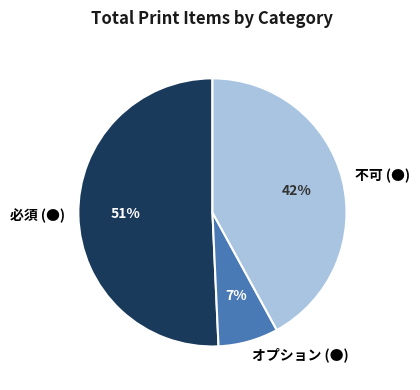

Between 不可 (●) and 必須 (●), which is larger?

必須 (●)